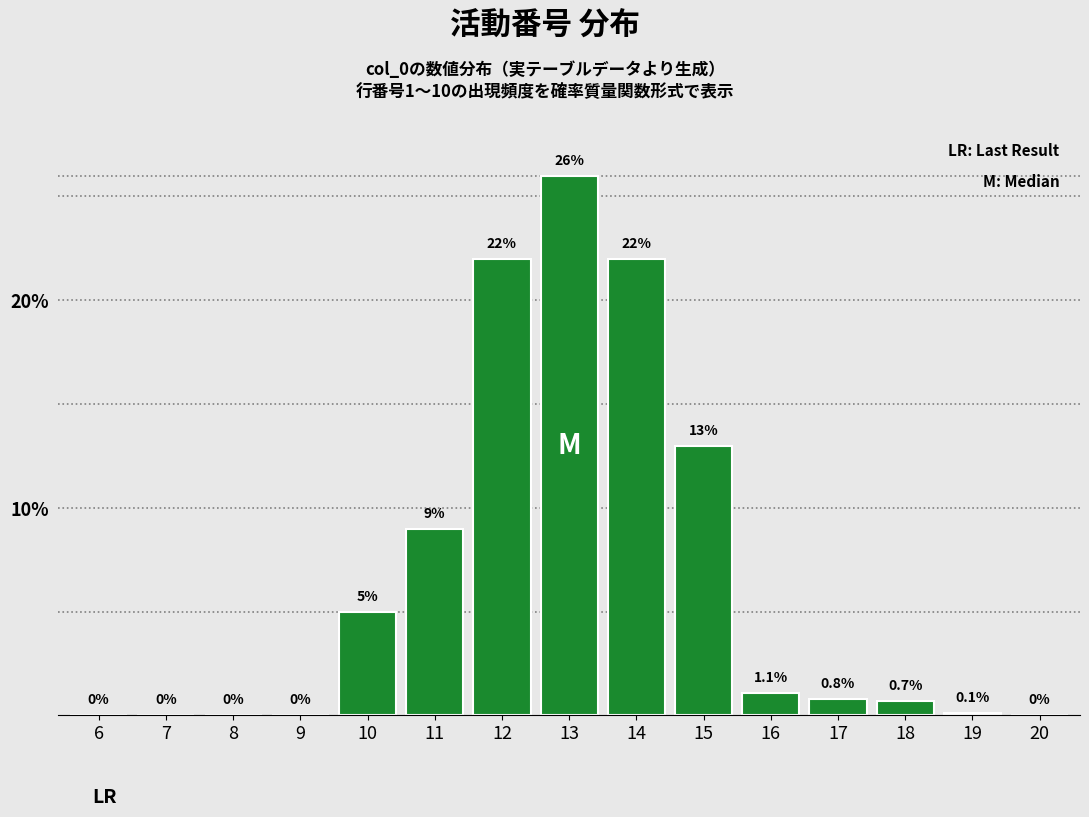

Reading right to left, what are all the values shown in this chart?

20=0.0	19=0.1	18=0.7	17=0.8	16=1.1	15=13.0	14=22.0	13=26.0	12=22.0	11=9.0	10=5.0	9=0.0	8=0.0	7=0.0	6=0.0